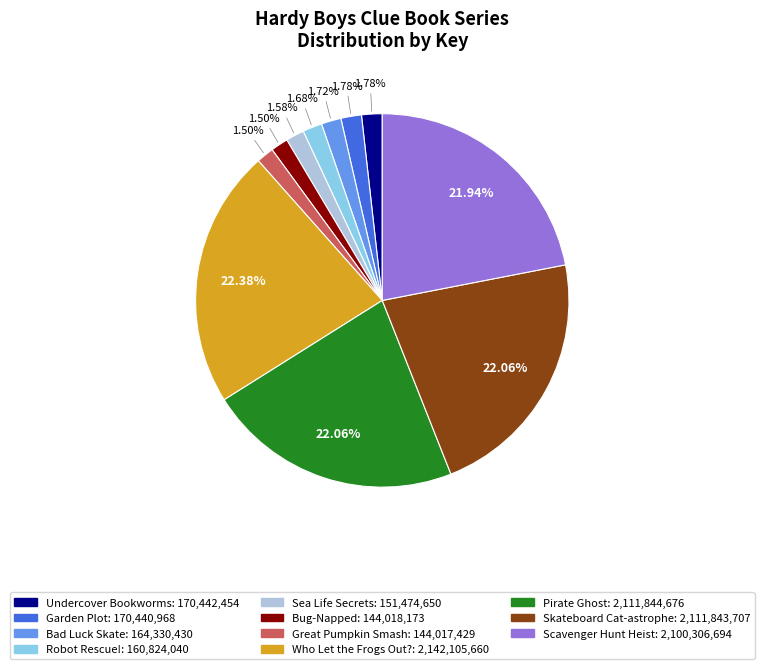

To the nearest percent, what portion does Pirate Ghost represent?

22%